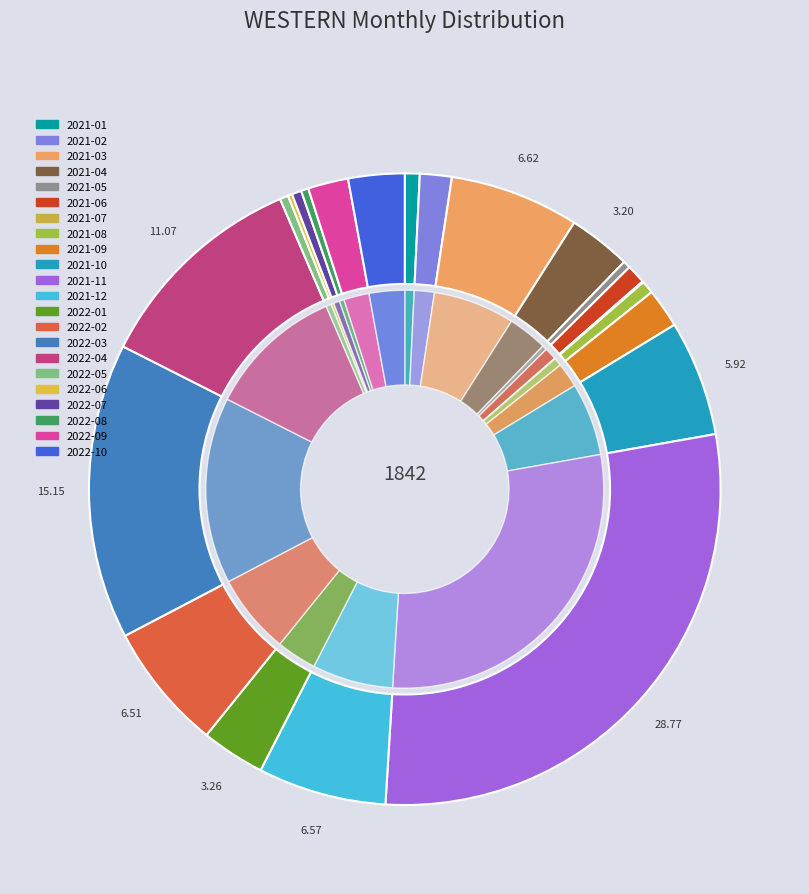

To the nearest percent, what is the average slice percentage?

5%